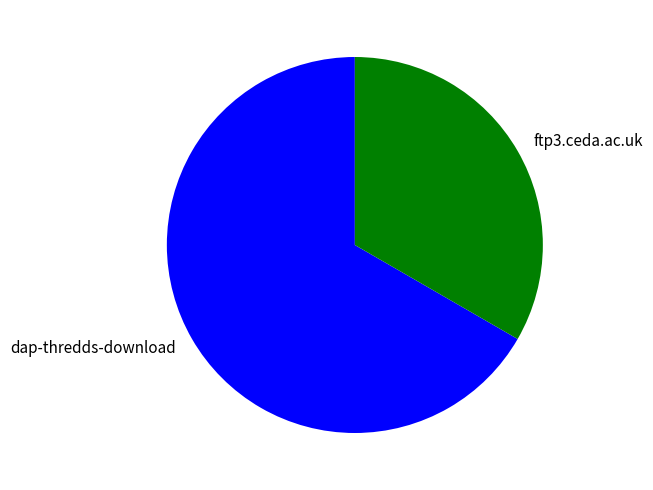

Does any single category account for the majority?

Yes